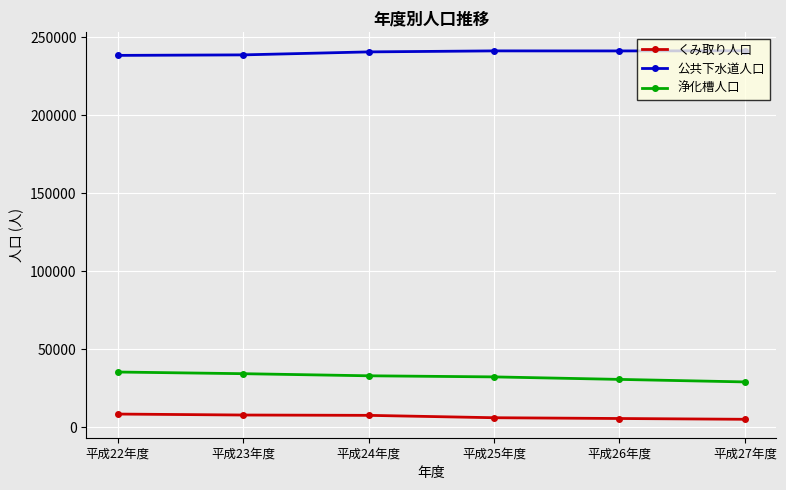

What is the greatest value displayed?

241422